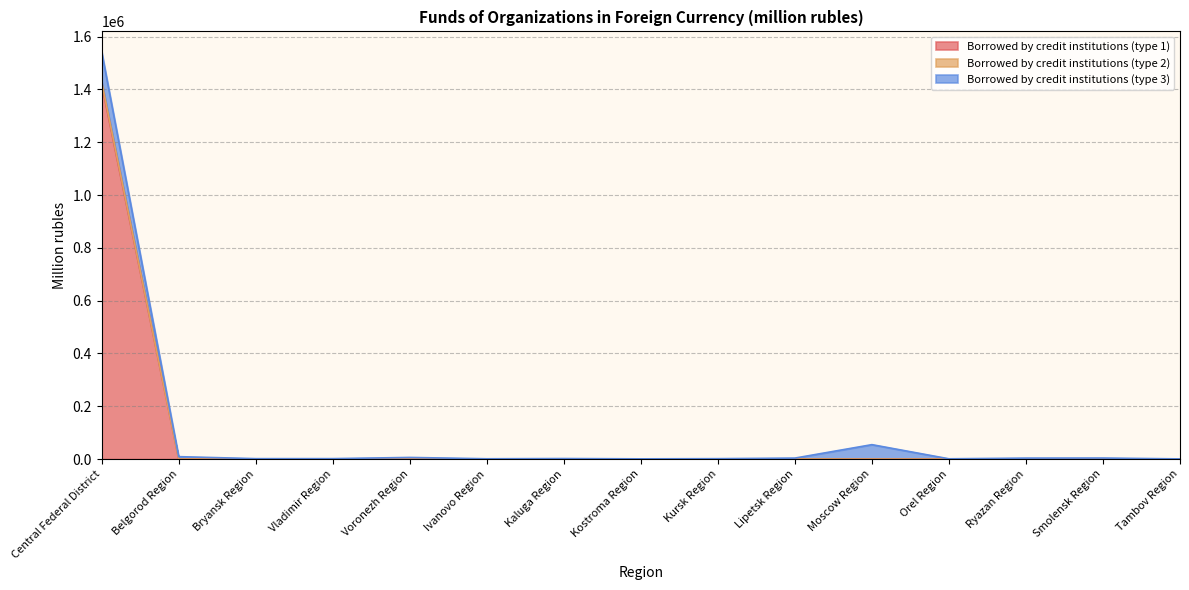

True or false: Borrowed by credit institutions (type 1) and Borrowed by credit institutions (type 2) intersect in this chart.

False